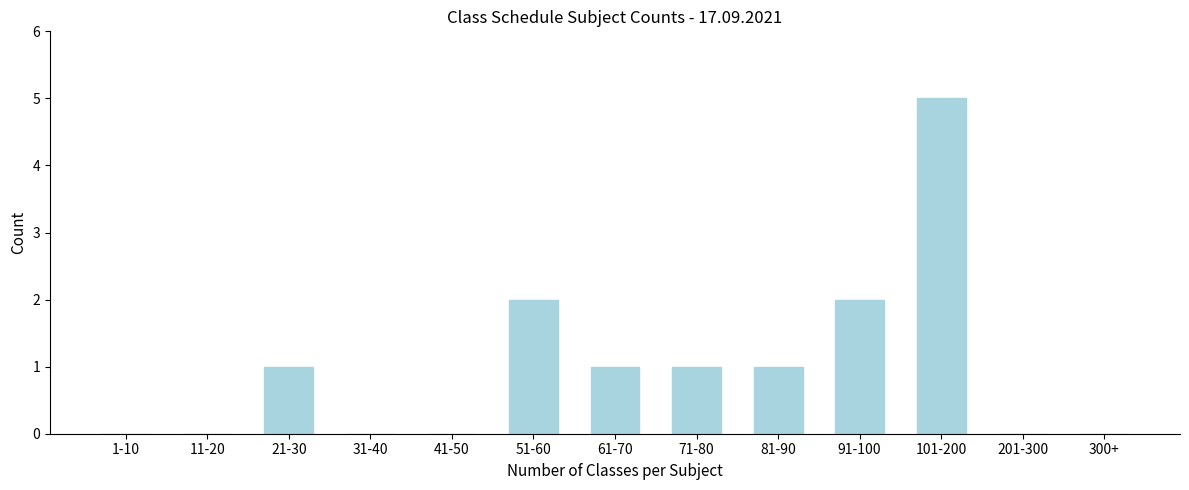

Reading left to right, transcribe all the data shown in this chart.

1-10=0	11-20=0	21-30=1	31-40=0	41-50=0	51-60=2	61-70=1	71-80=1	81-90=1	91-100=2	101-200=5	201-300=0	300+=0